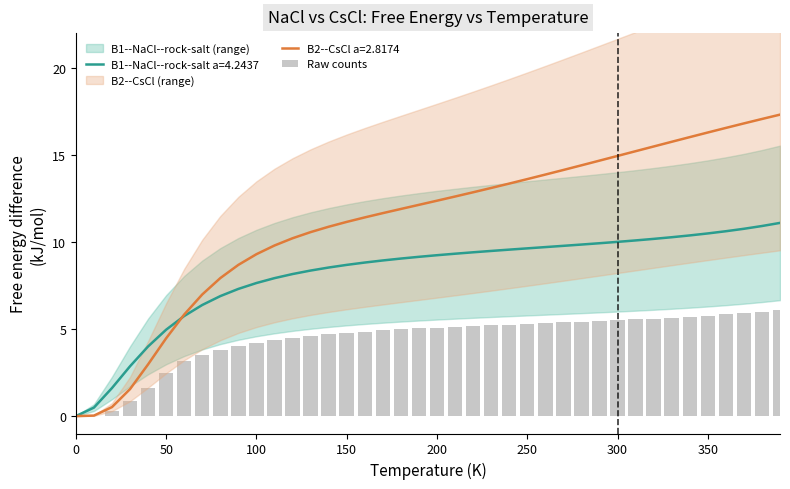

What is the maximum value for B1--NaCl--rock-salt a=4.2437?

11.1